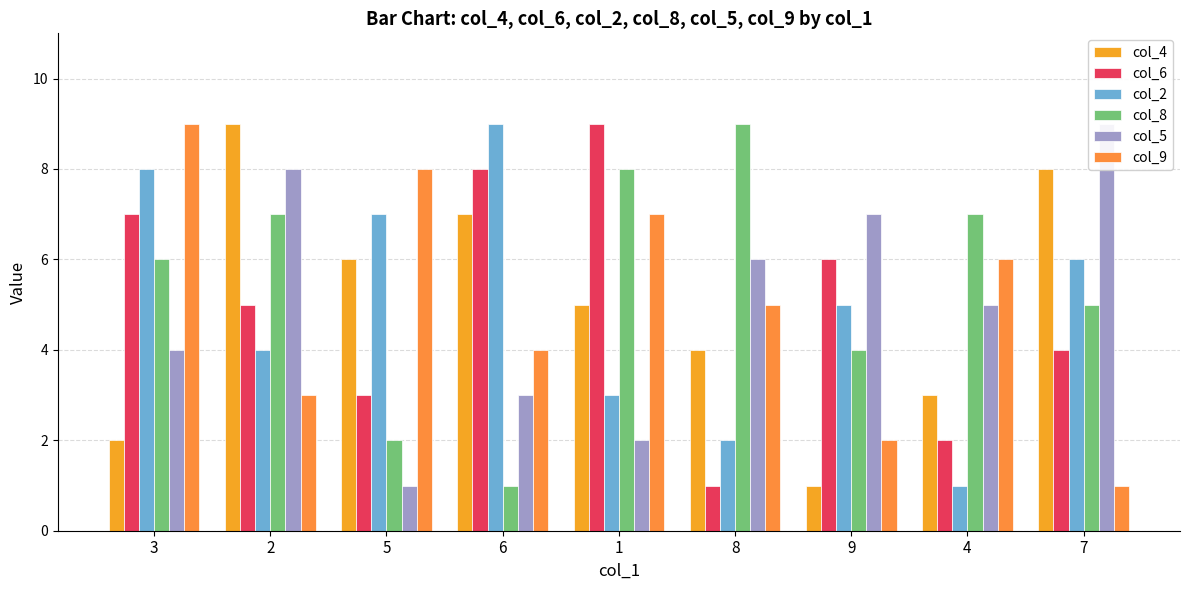

Is the value of col_8 at 6 greater than the value of col_4 at 8?

No